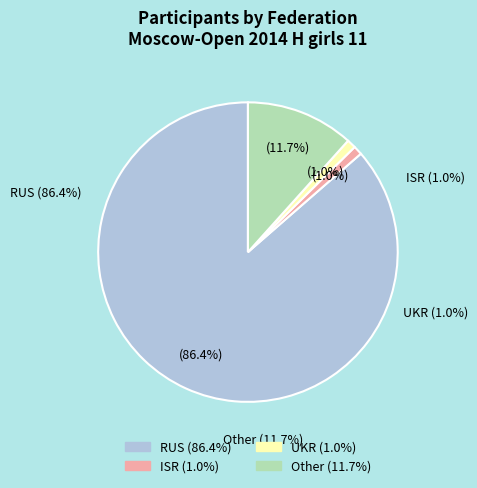

Do UKR and RUS together represent more than half of the pie?

Yes